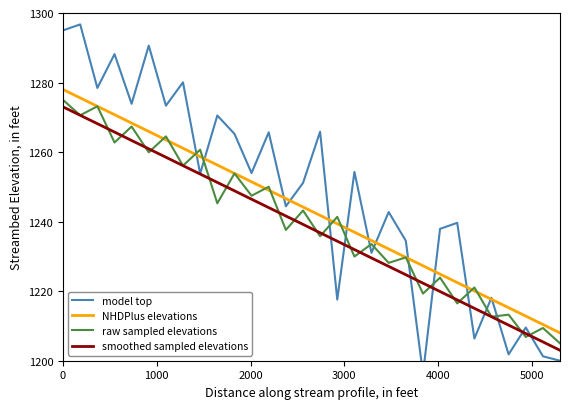

True or false: NHDPlus elevations and smoothed sampled elevations cross at least once.

False